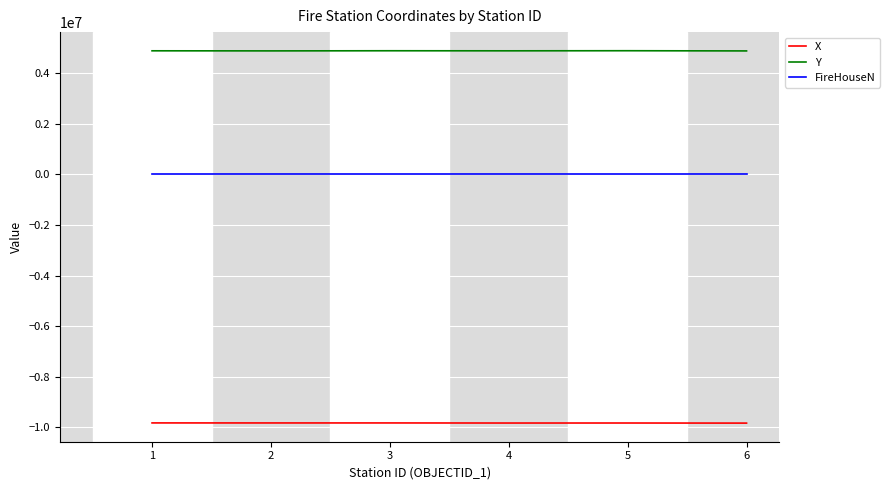

What is the highest value of the X series?

-9823465.2